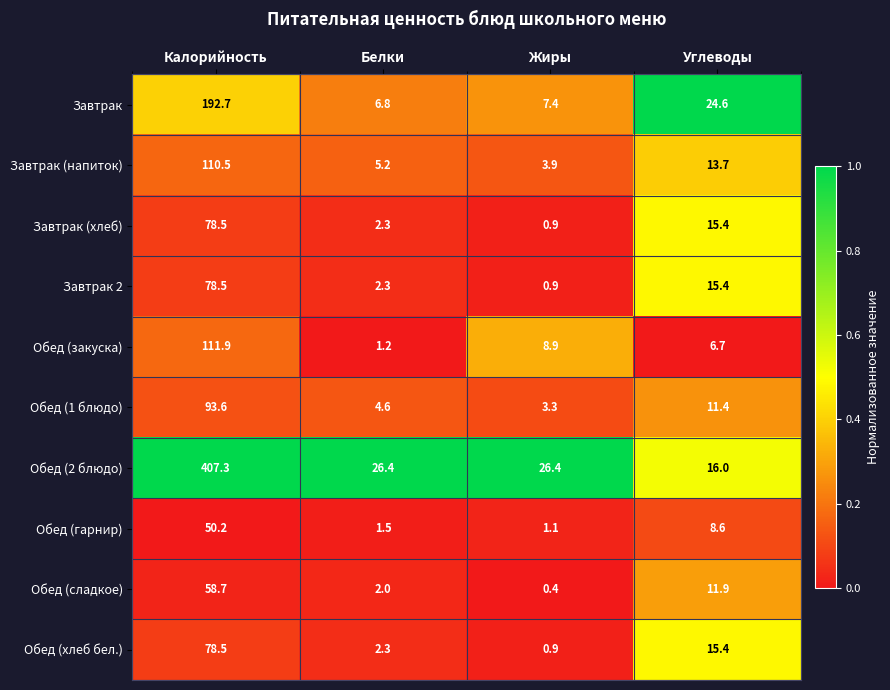

Which label corresponds to the smallest value in the chart?

Жиры